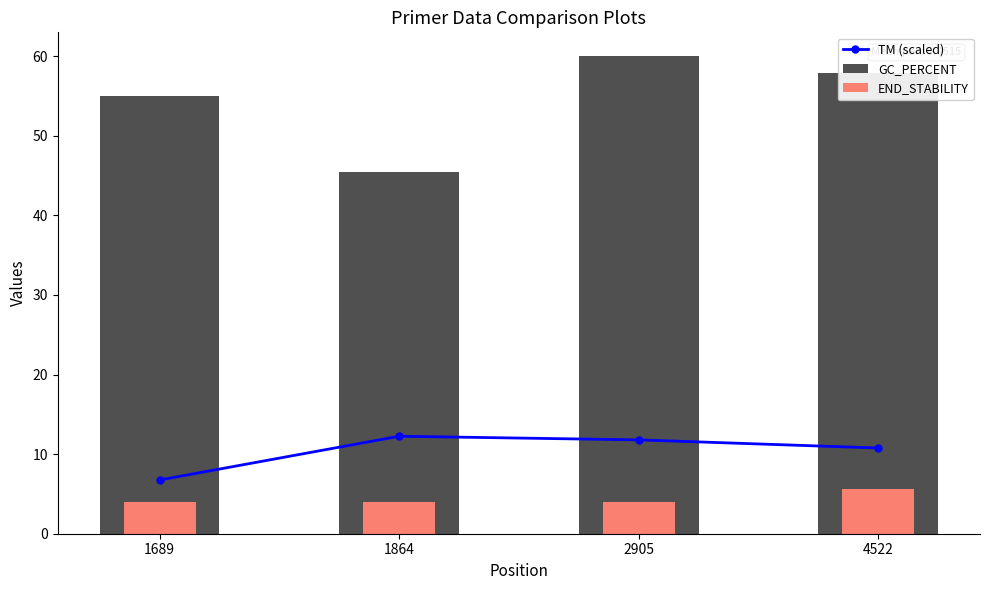

List the labels in order of END_STABILITY value, largest first.

4522, 2905, 1864, 1689